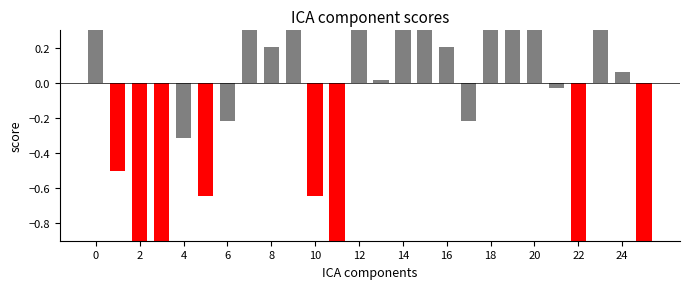

What is the difference between the second highest and minimum values?

4.1